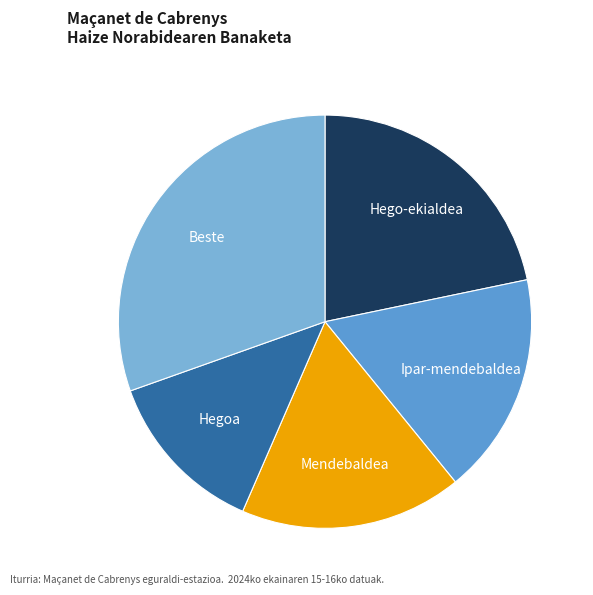

Count the number of slices in the pie.

5